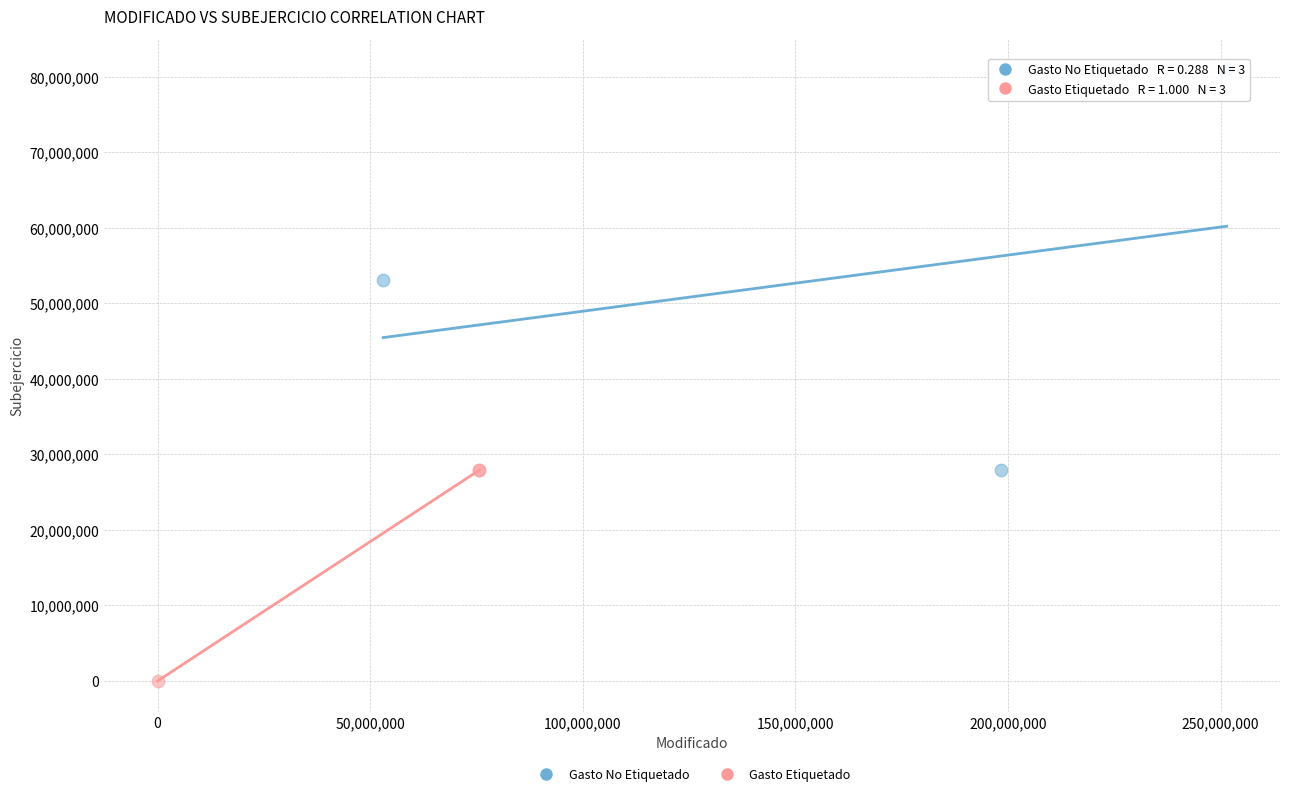

Which series contains the highest Y value?

Gasto No Etiquetado